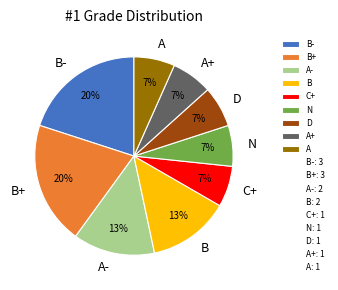

How many slices are in this pie chart?

9